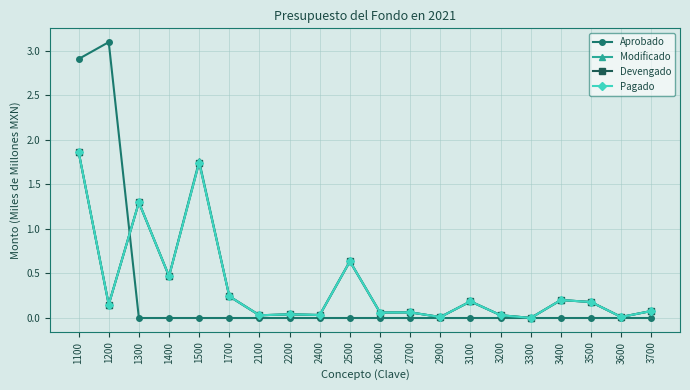

What is the highest value of the Devengado series?

1.9